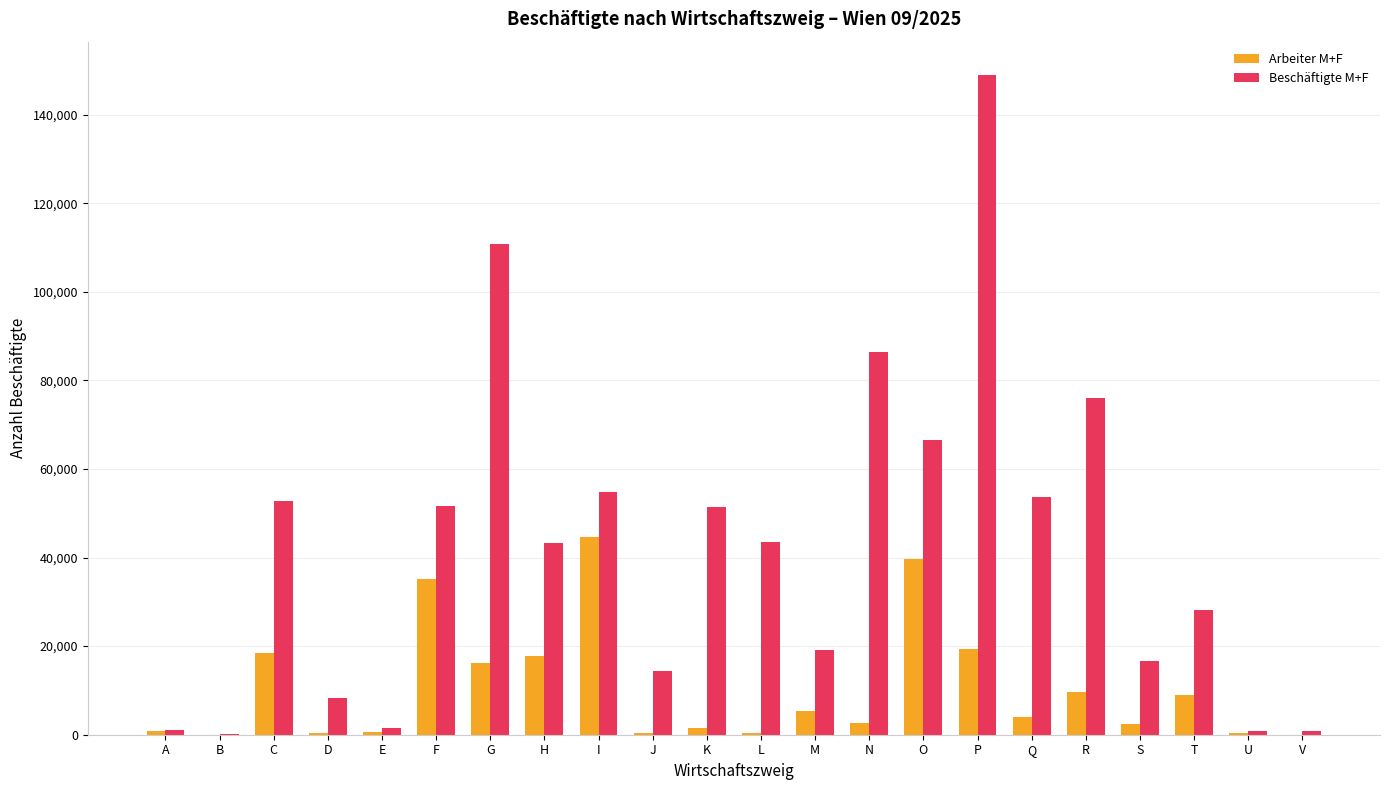

Is the value of Arbeiter M+F at C greater than the value of Beschäftigte M+F at H?

No